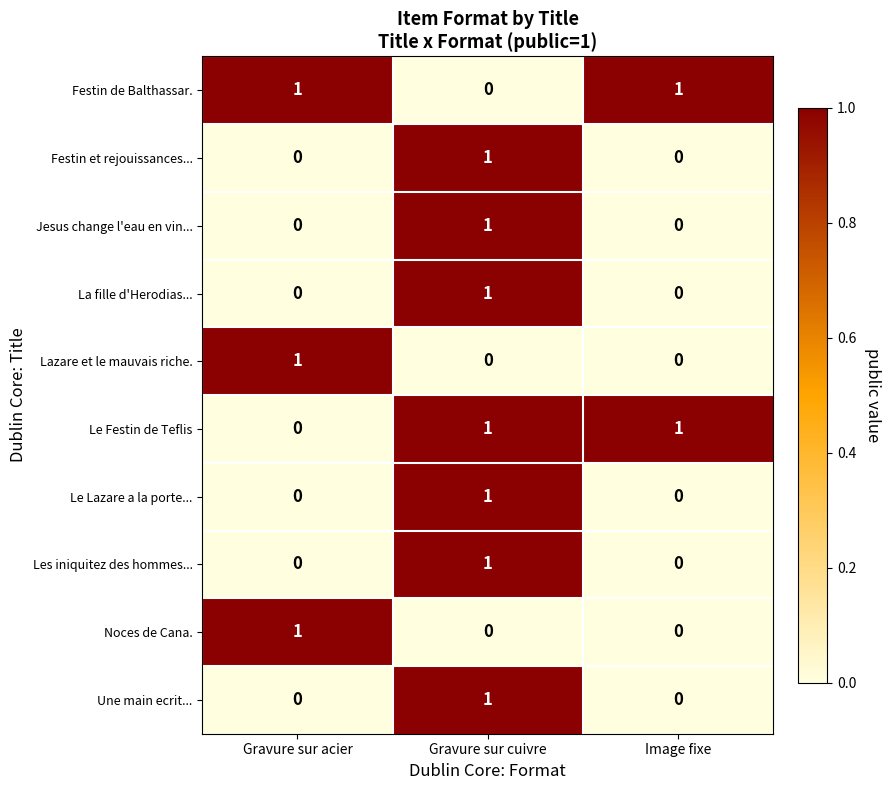

At which label does Une main ecrit... reach its peak?

Gravure sur cuivre